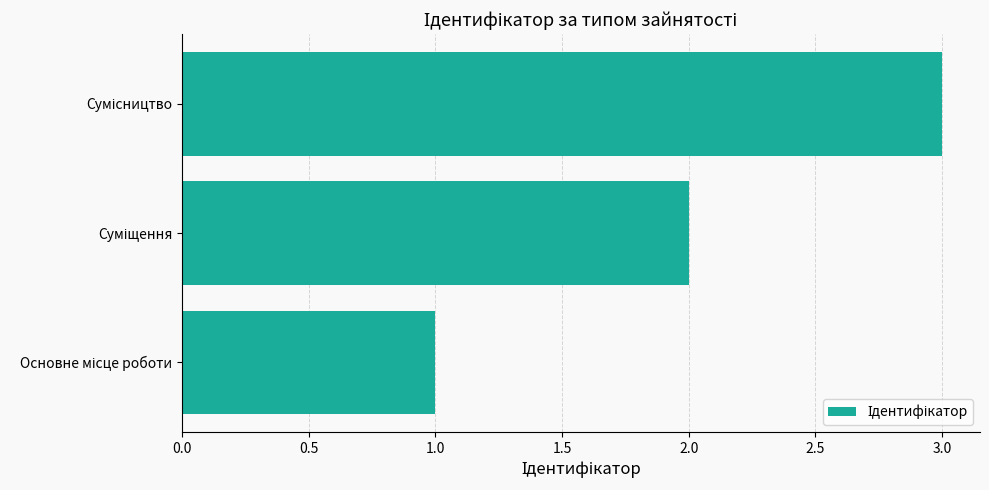

What is the greatest value displayed?

3